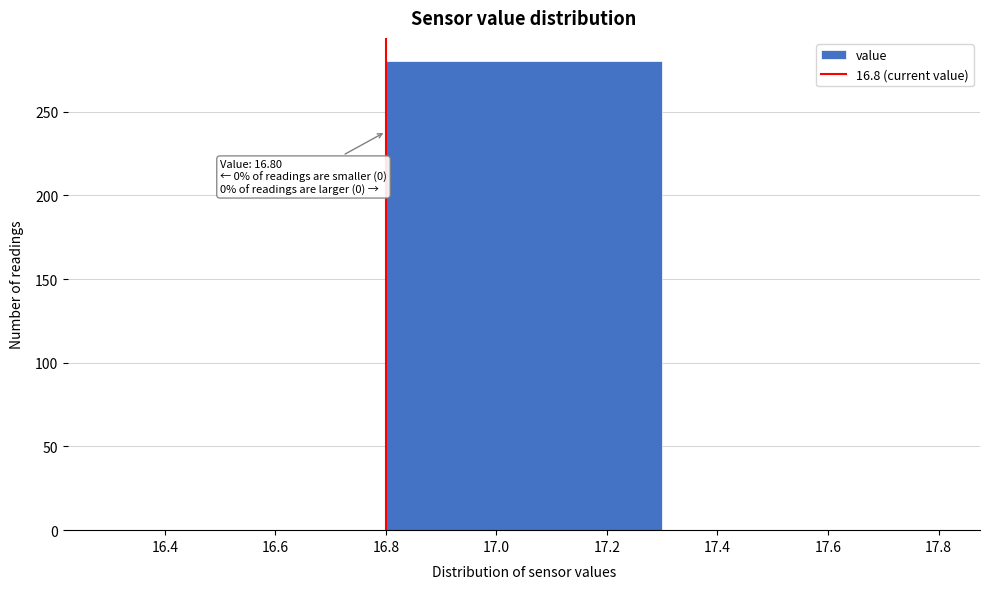

Which range on the x-axis has the tallest bar?

16.8 to 17.3